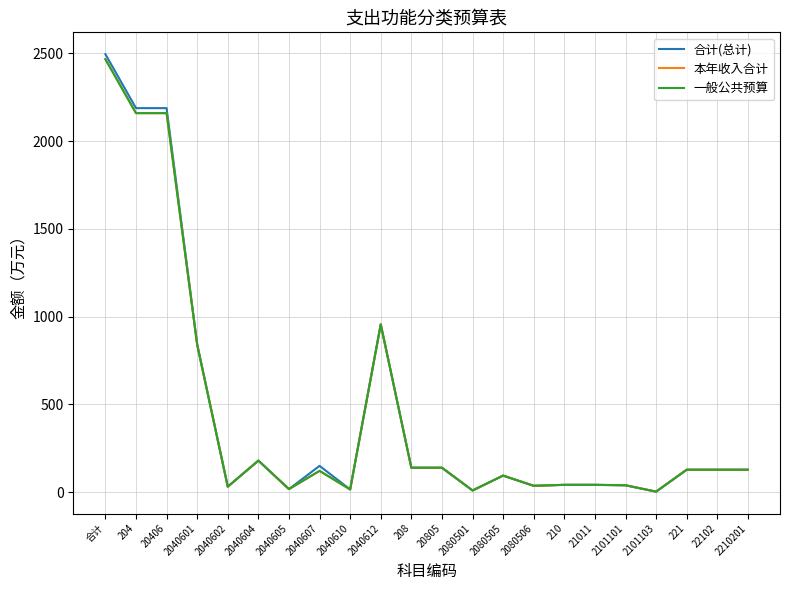

What is the label of the 13th point from the left?

2080501